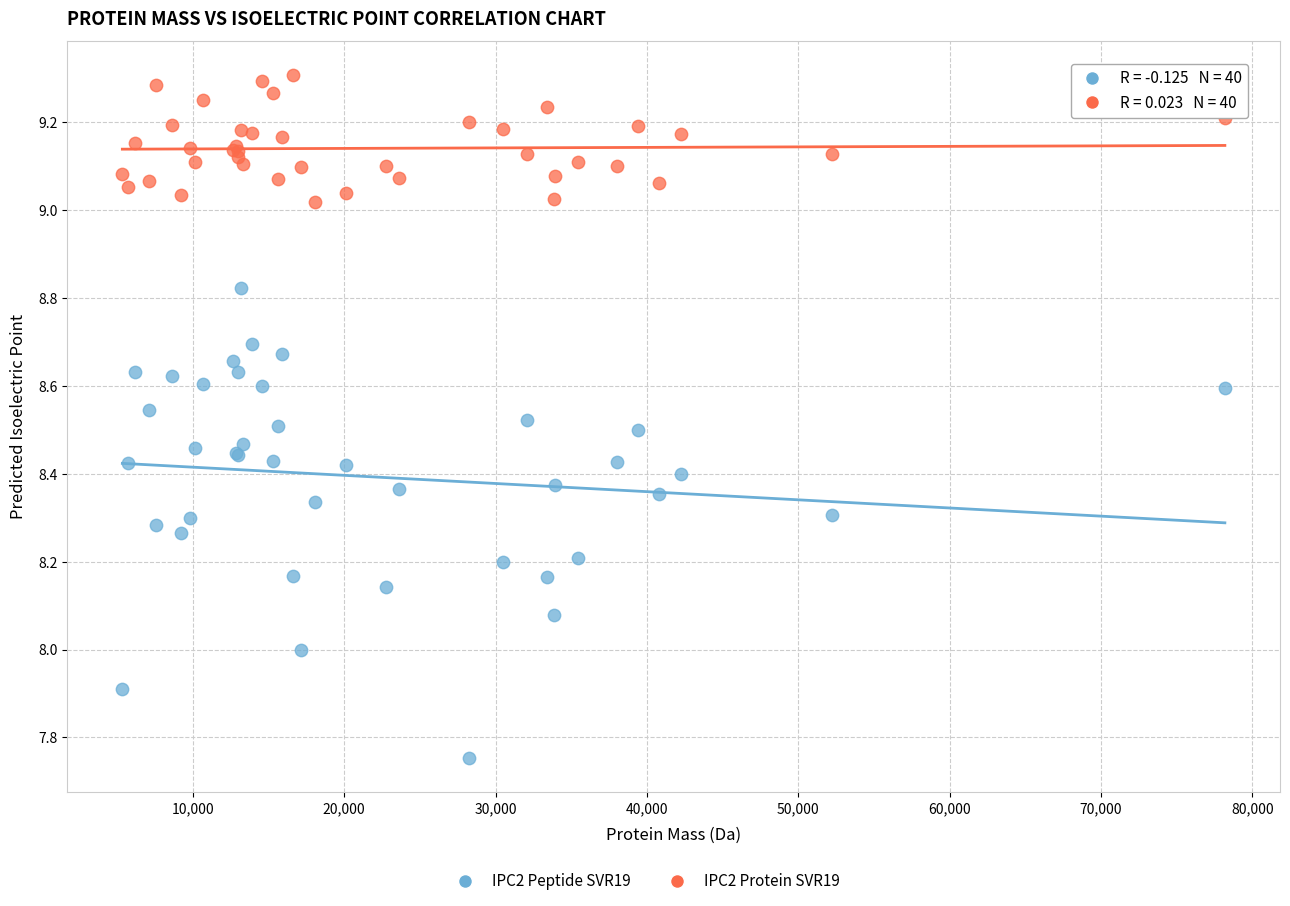

Which series has the largest Y range (max minus min)?

IPC2 Peptide SVR19